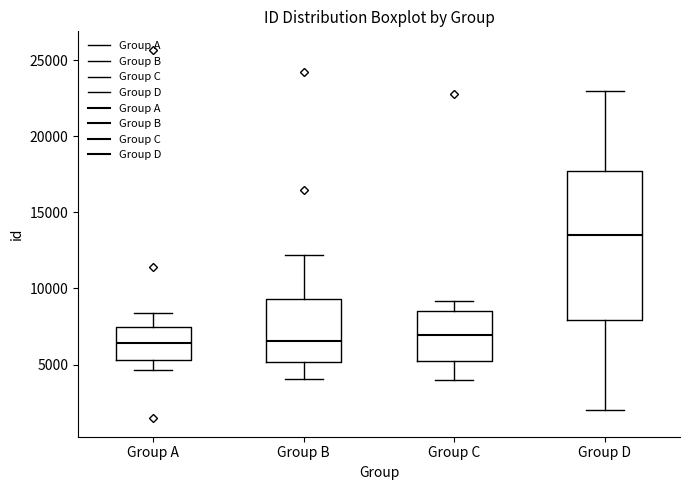

Comparing the boxes themselves (not the whiskers), which one is the tallest?

Group D